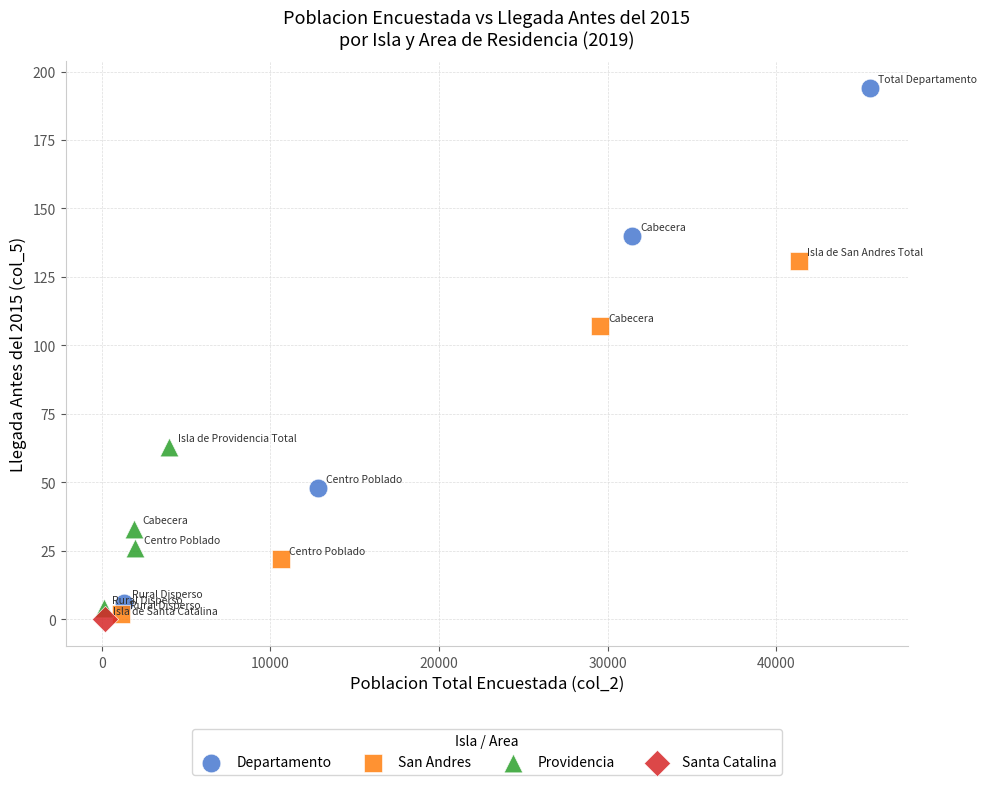

What are all the series names shown in the legend?

Departamento, San Andres, Providencia, Santa Catalina